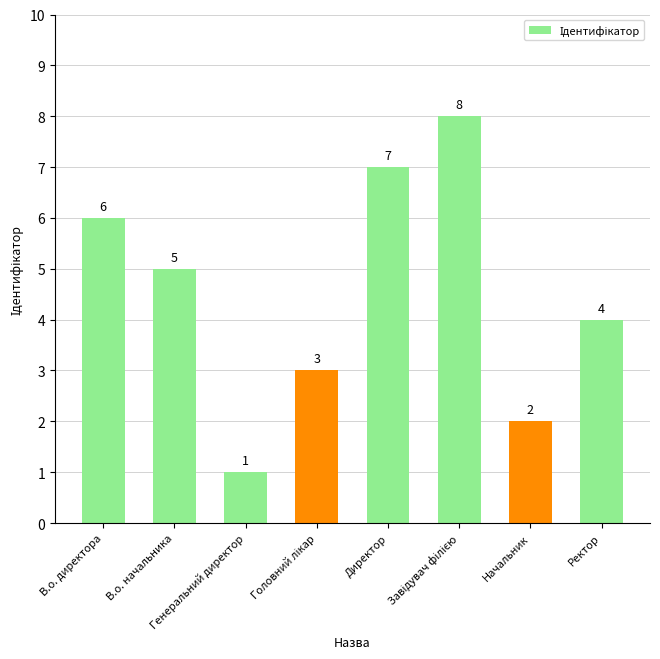

What is the change in value from В.о. директора to Начальник?

-4